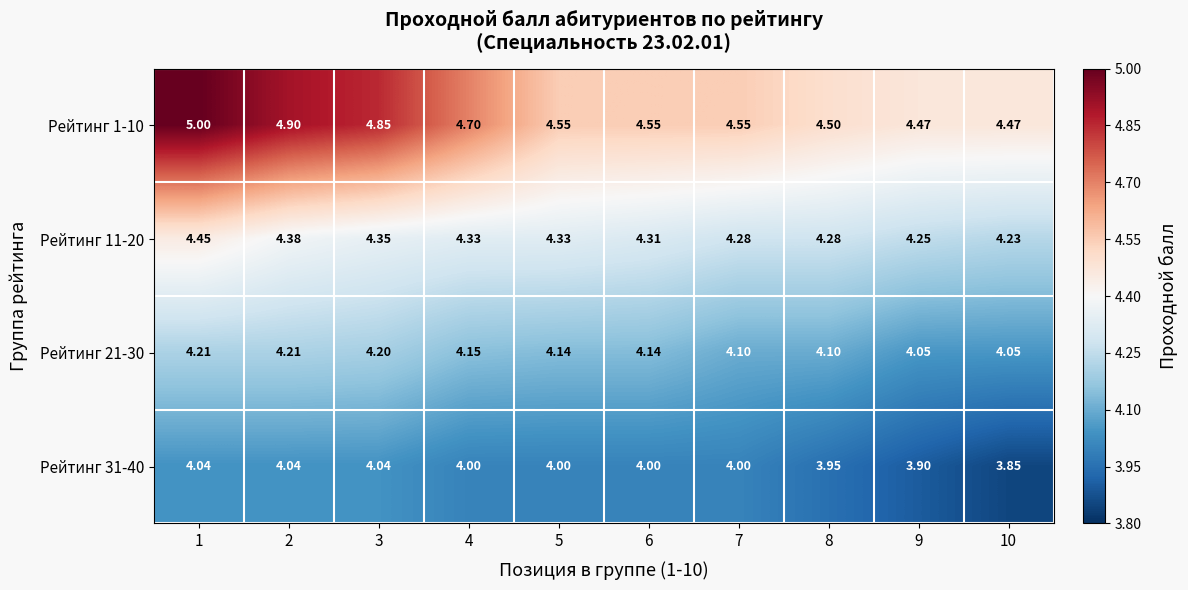

Is the value of Рейтинг 11-20 at 1 greater than the value of Рейтинг 31-40 at 3?

Yes